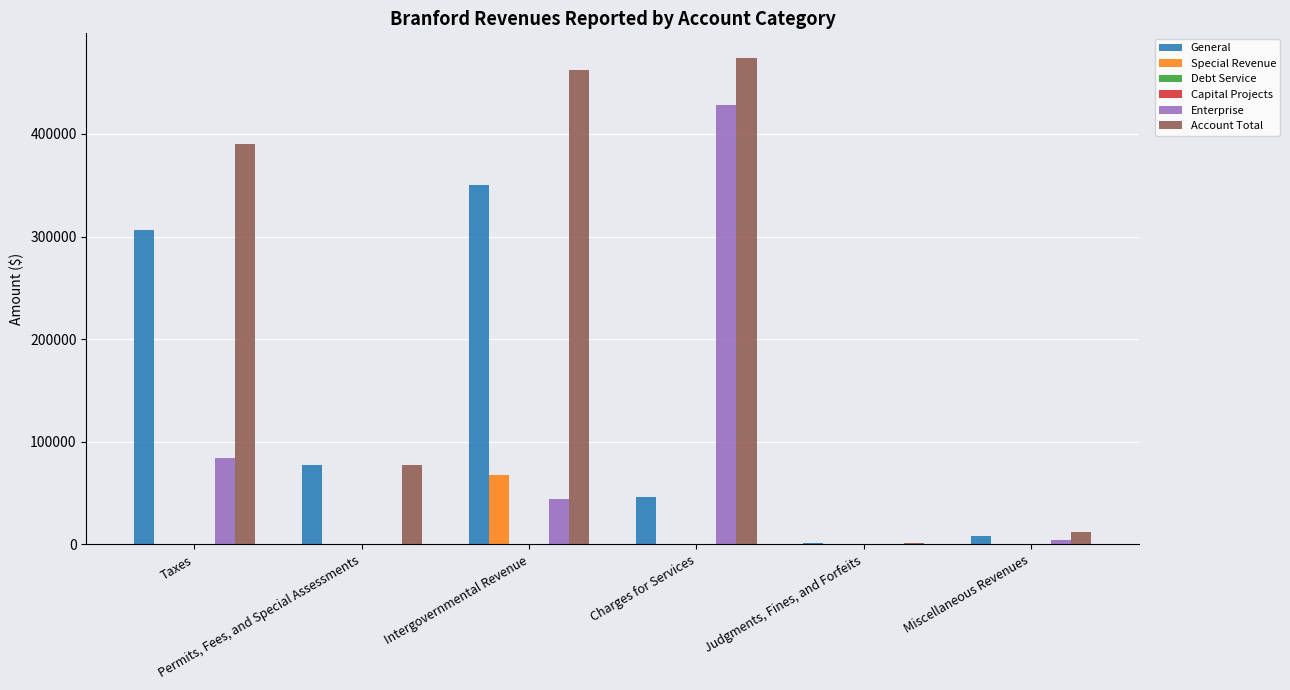

How many values in Enterprise are above zero?

4